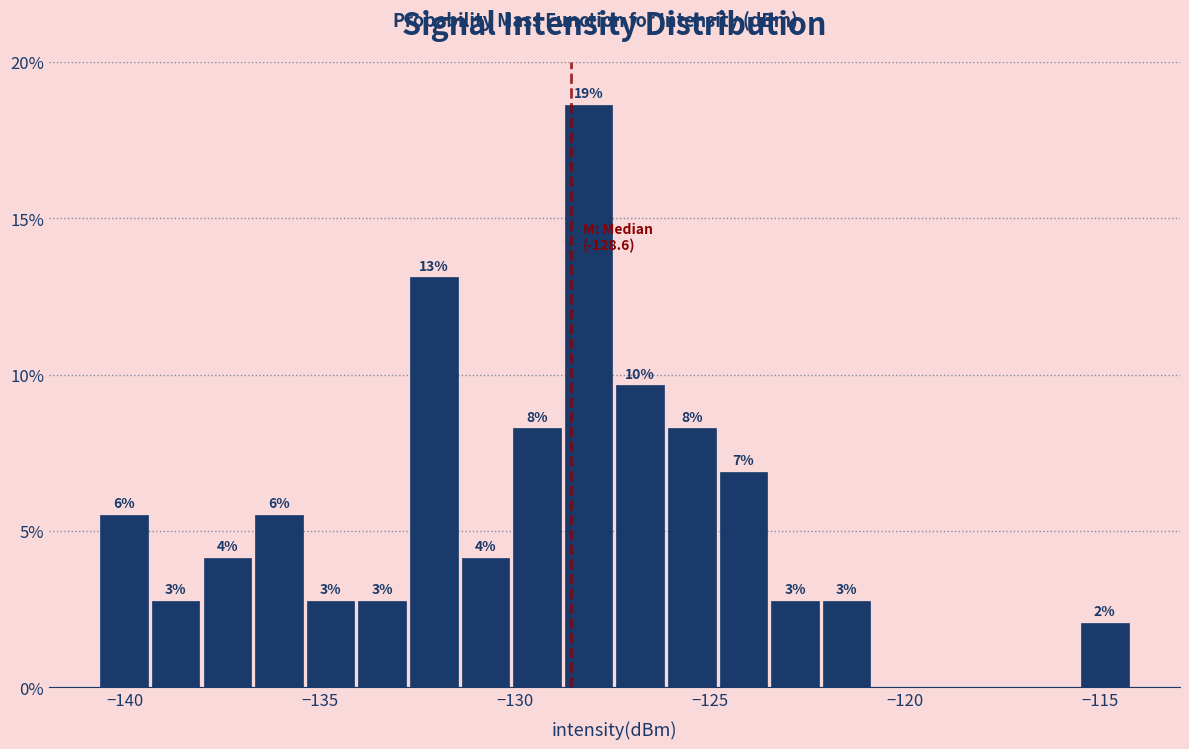

Read against the x-axis, roughly where is the centre of the tallest bar?

-128.0